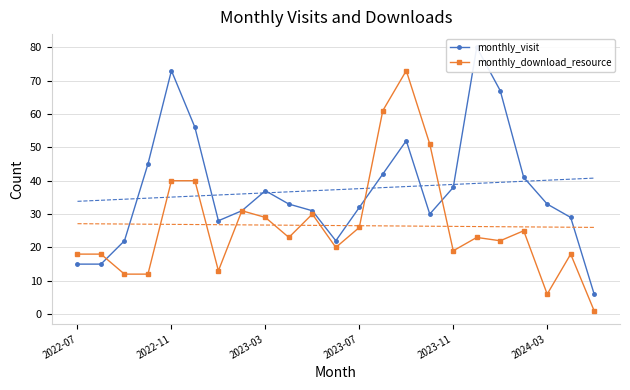

Is it true that monthly_download_resource equals 19 at 2023-11?

True